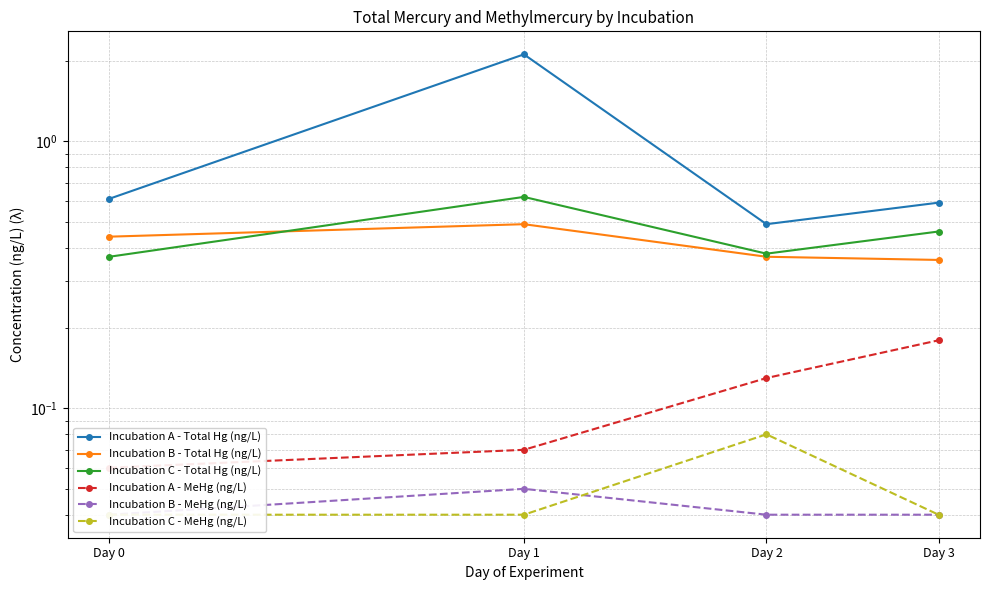

The value of Incubation A - Total Hg (ng/L) at Day 0 is 0.6. True or false?

True